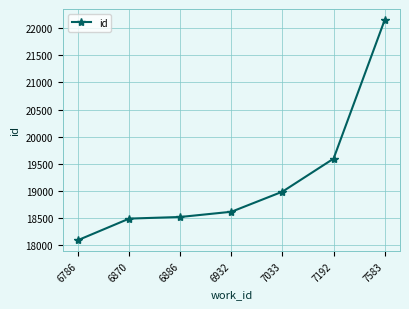

Where is the data nearest to the value 20123?

7192